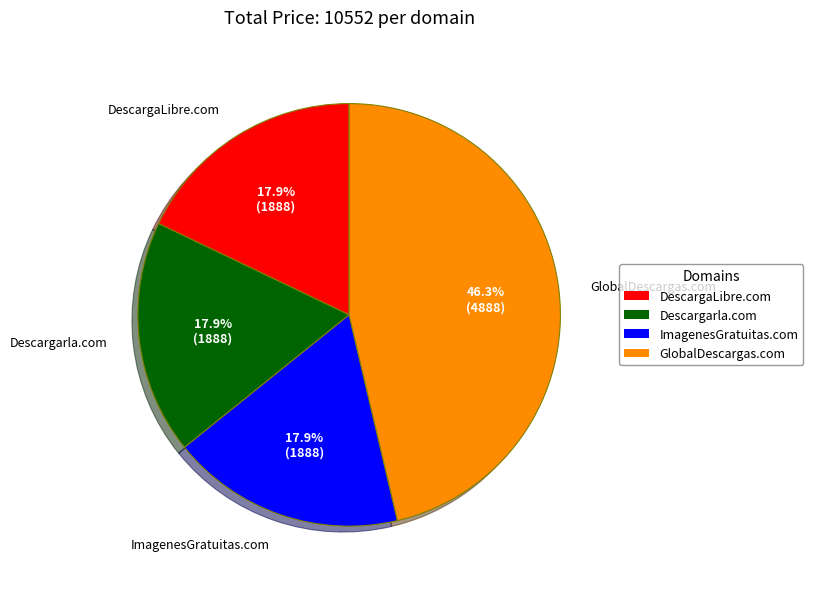

What is the ratio of the value at Descargarla.com to the value at ImagenesGratuitas.com?

1.0